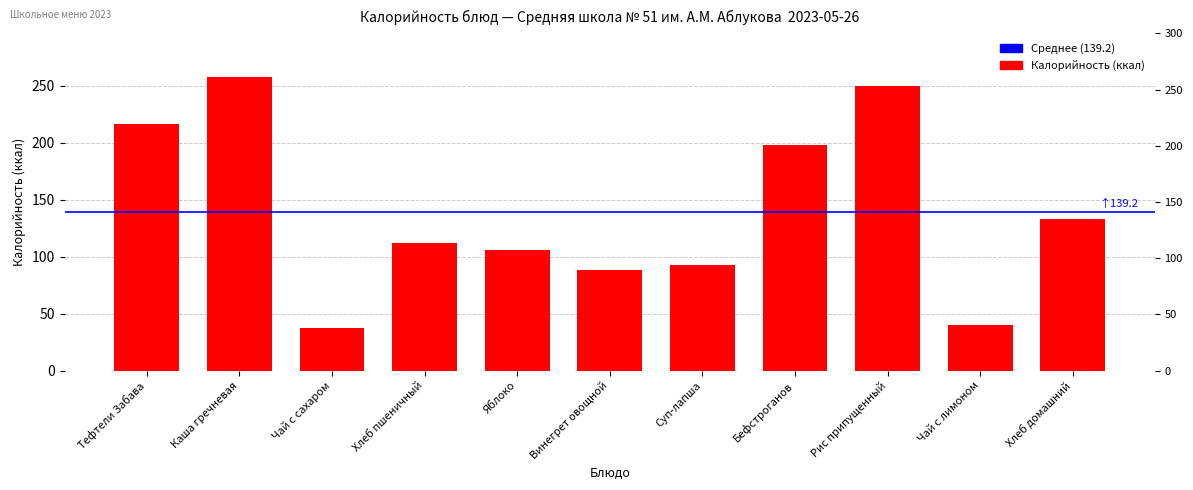

What is the ratio of the value at Чай с лимоном to the value at Чай с сахаром?

1.1